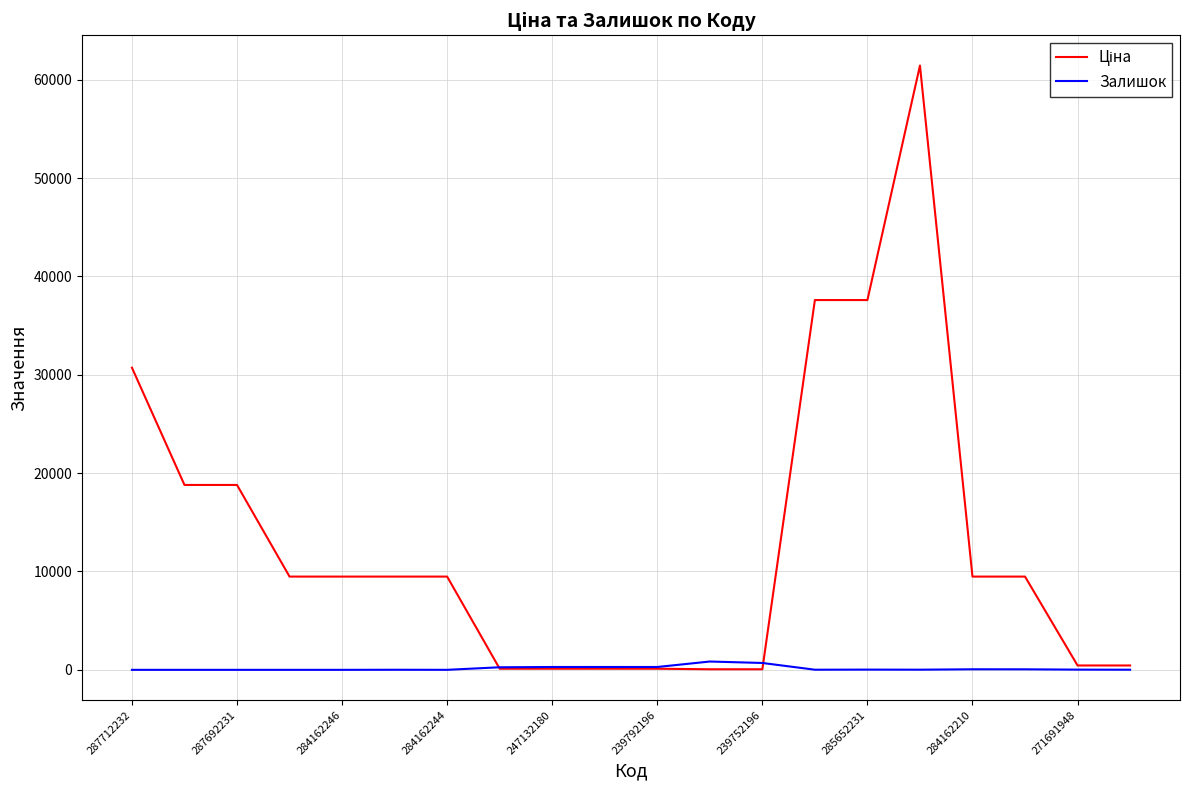

How many lines are shown in the chart?

2